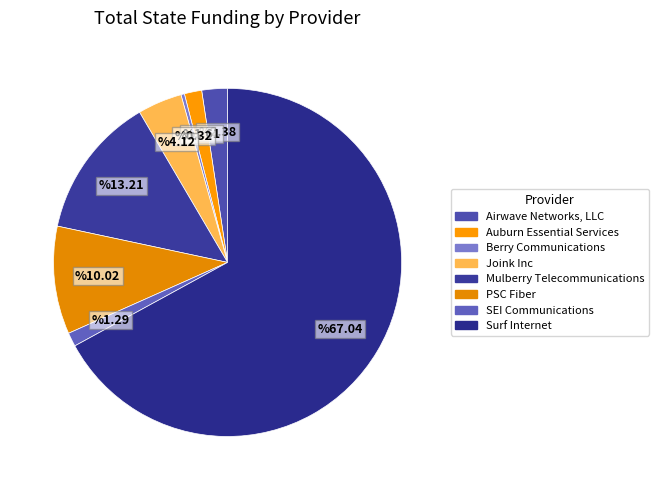

Count the number of slices in the pie.

8